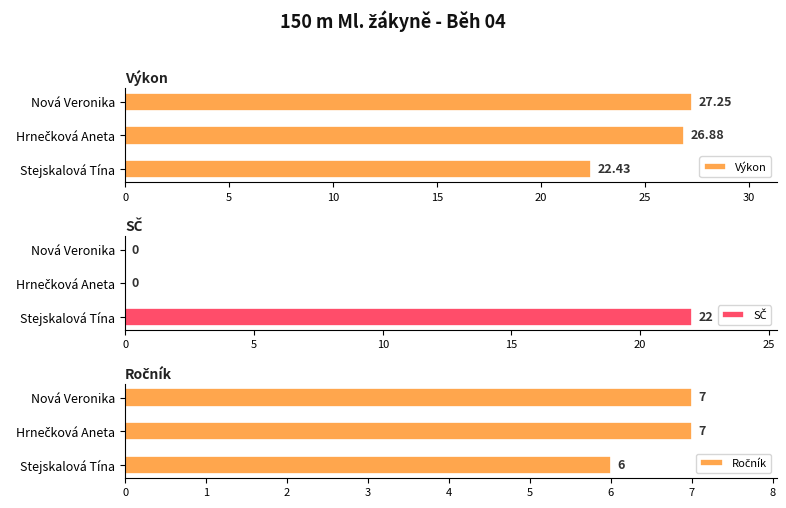

List the series in order of their peak value, highest first.

Výkon, SČ, Ročník